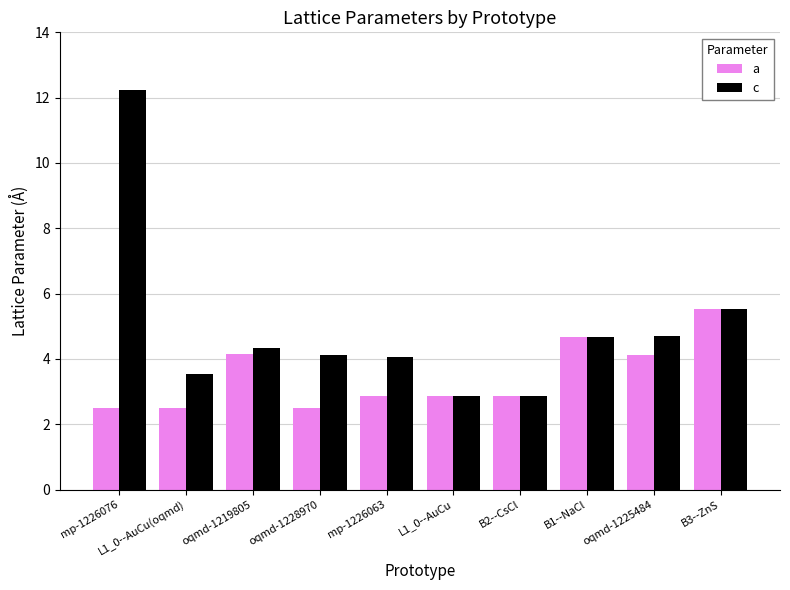

Does the chart contain stacked bars?

No